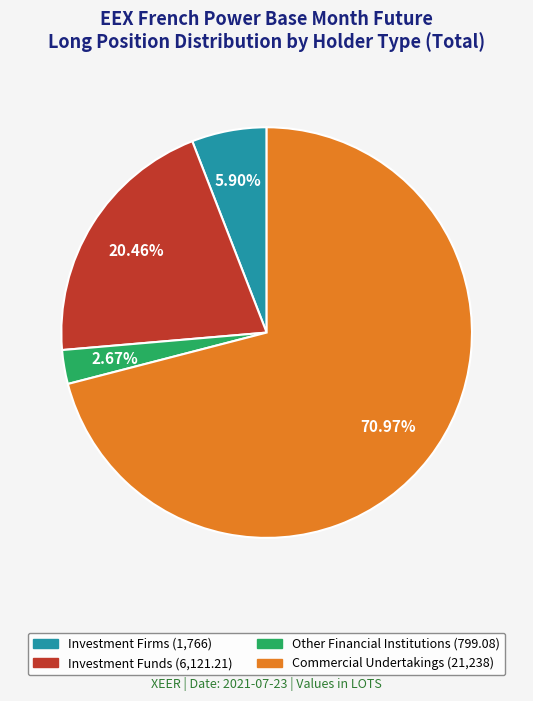

Combined, what portion of the pie is Investment Funds and Commercial Undertakings?

91.4%